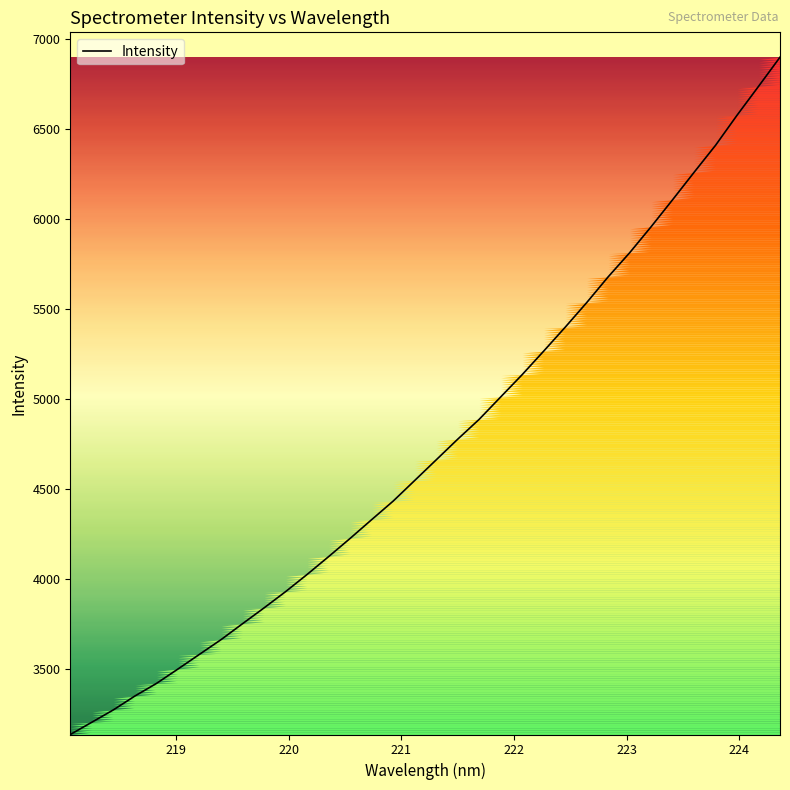

What is the maximum value shown in the chart?

6897.7